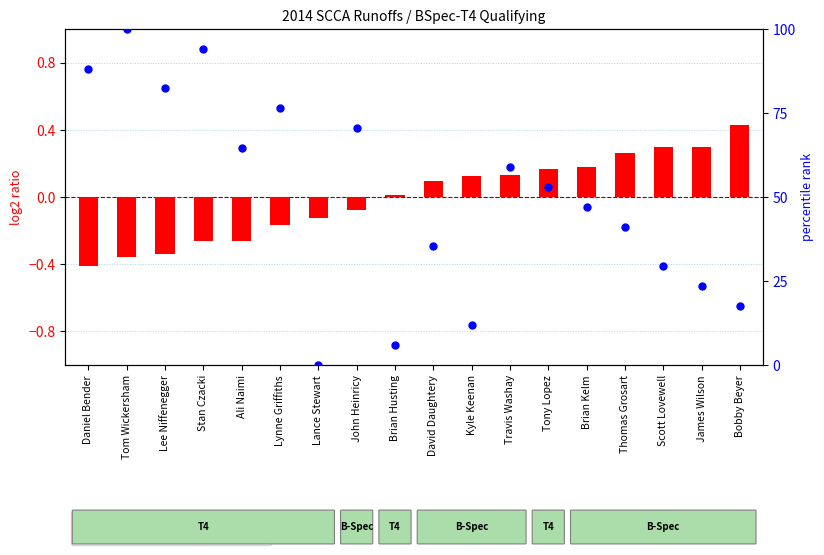

What is the total value across all series at Ali Naimi?

64.4